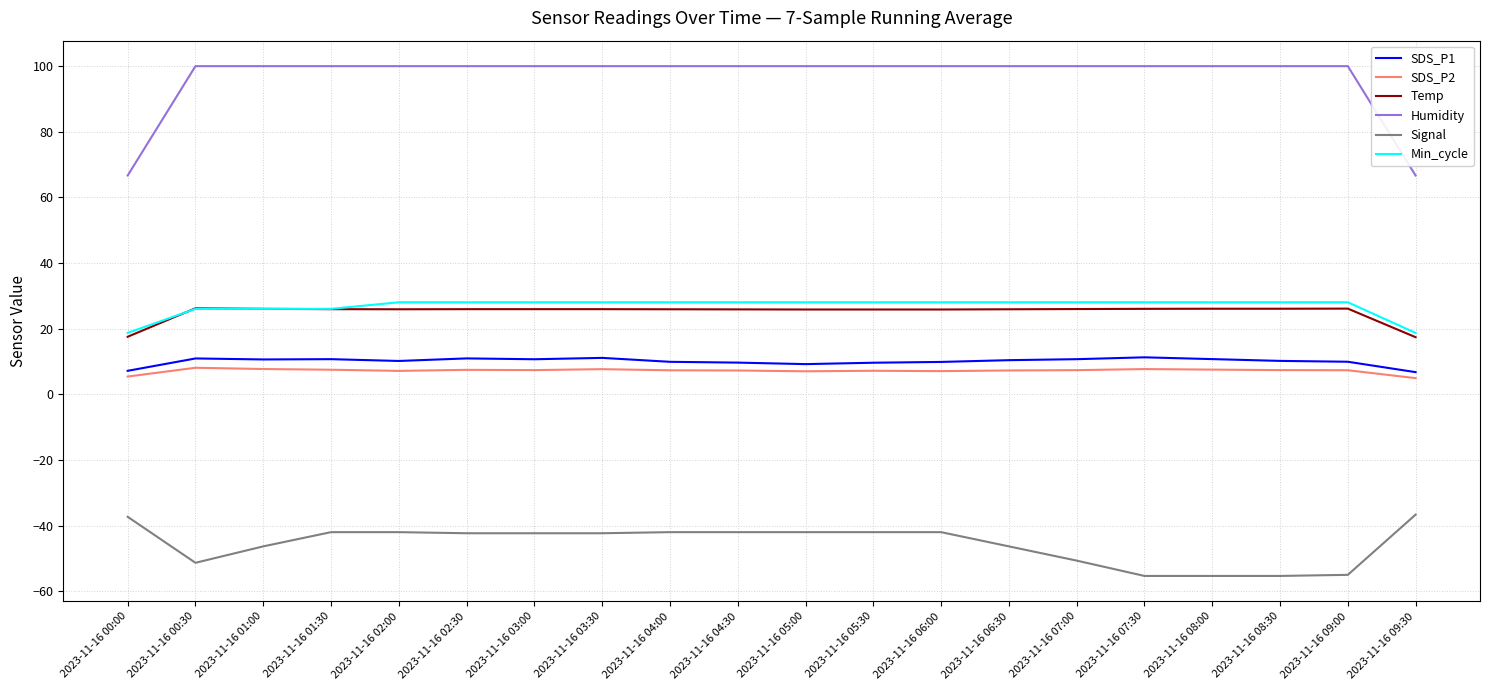

Which series has the largest range (max minus min)?

Humidity